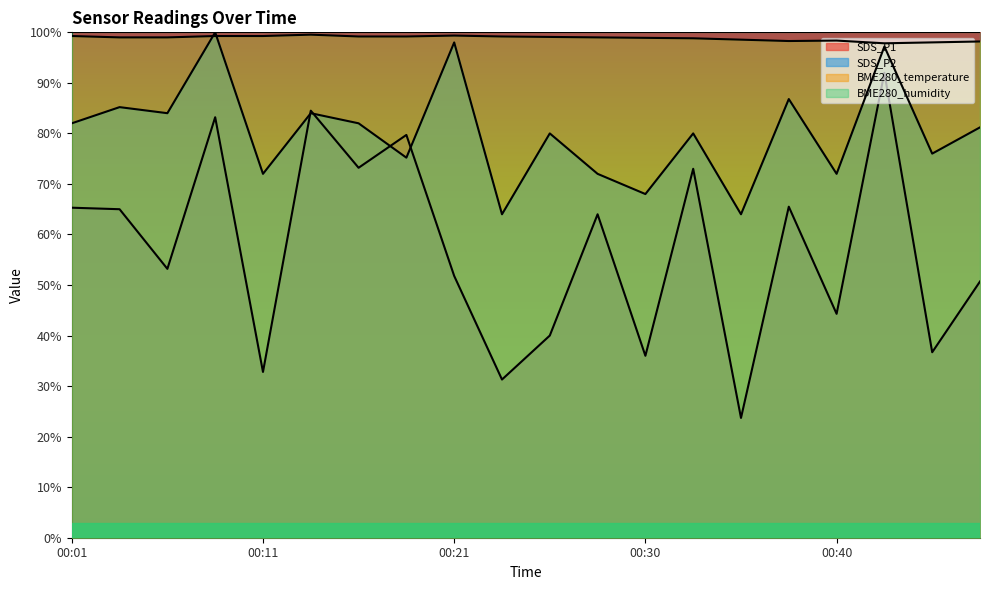

Which series ends up on top after the final intersection of SDS_P2 and SDS_P1?

SDS_P2